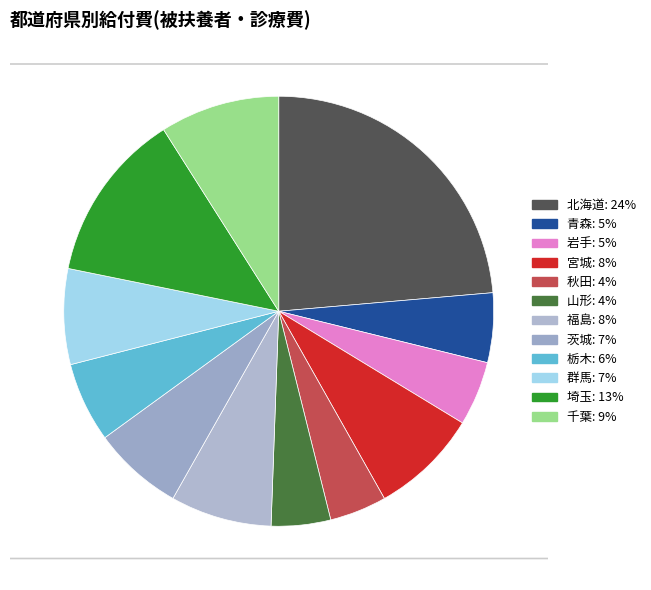

Which category has the smallest portion of the pie?

秋田